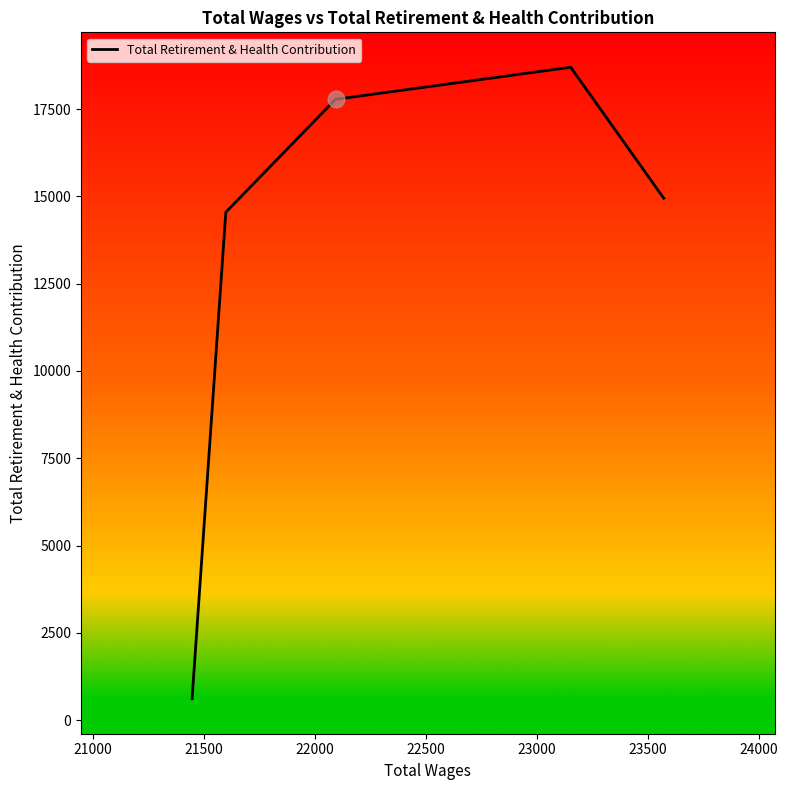

Reading left to right, list all the values displayed in this chart.

612	14546	17778	18697	14946